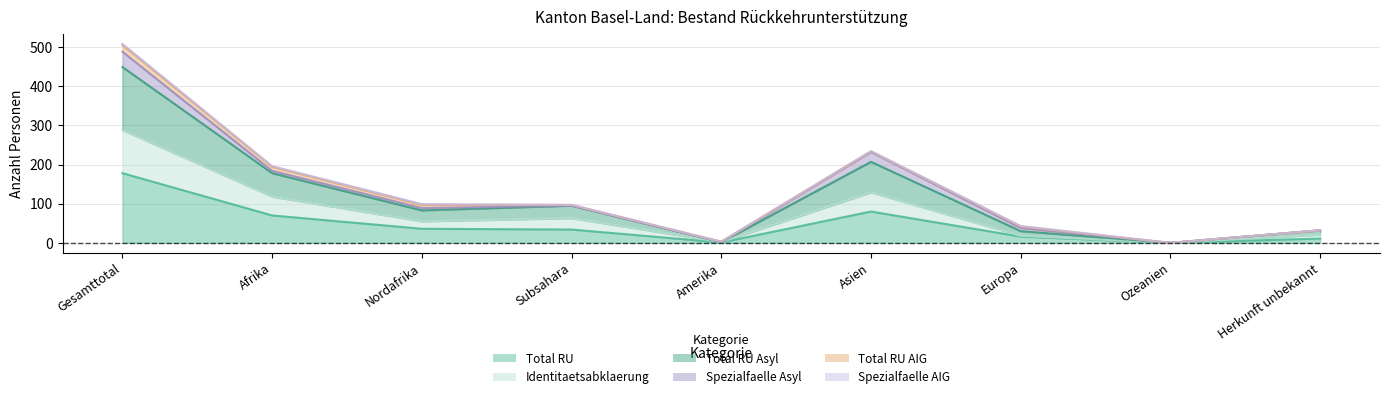

What is the sum of all Identitaetsabklaerung values?

694